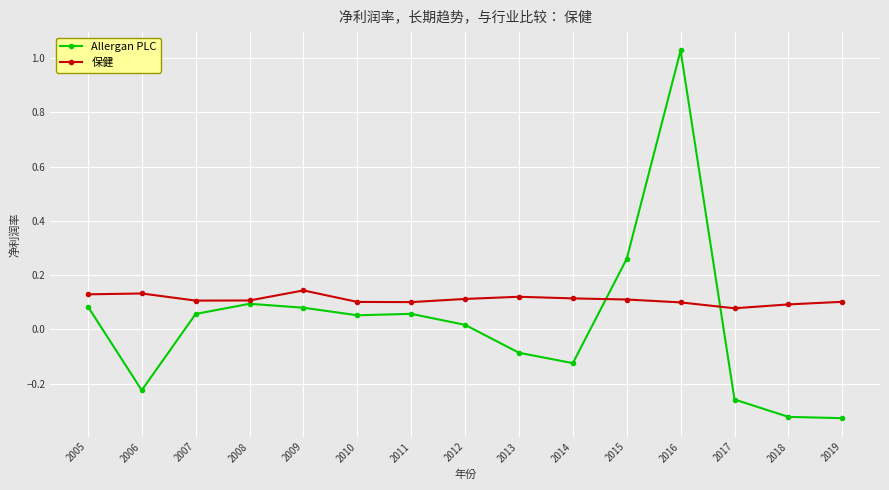

At which category does Allergan PLC reach its first local valley?

2006